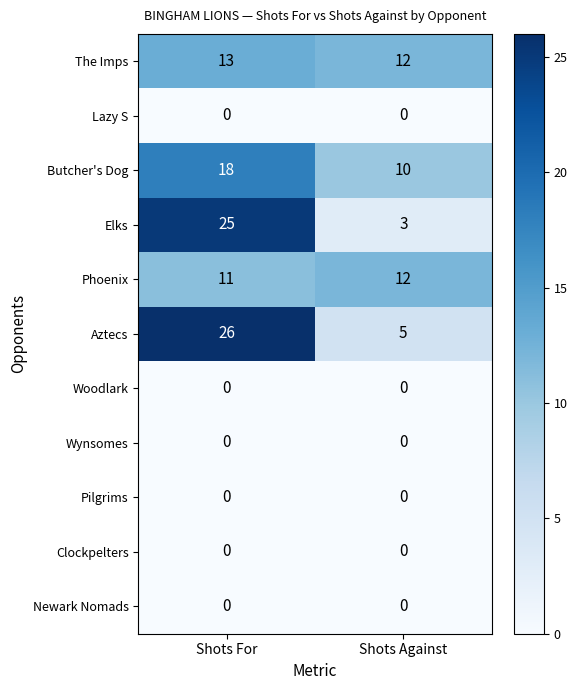

Which series changed the most between Shots For and Shots Against?

Elks